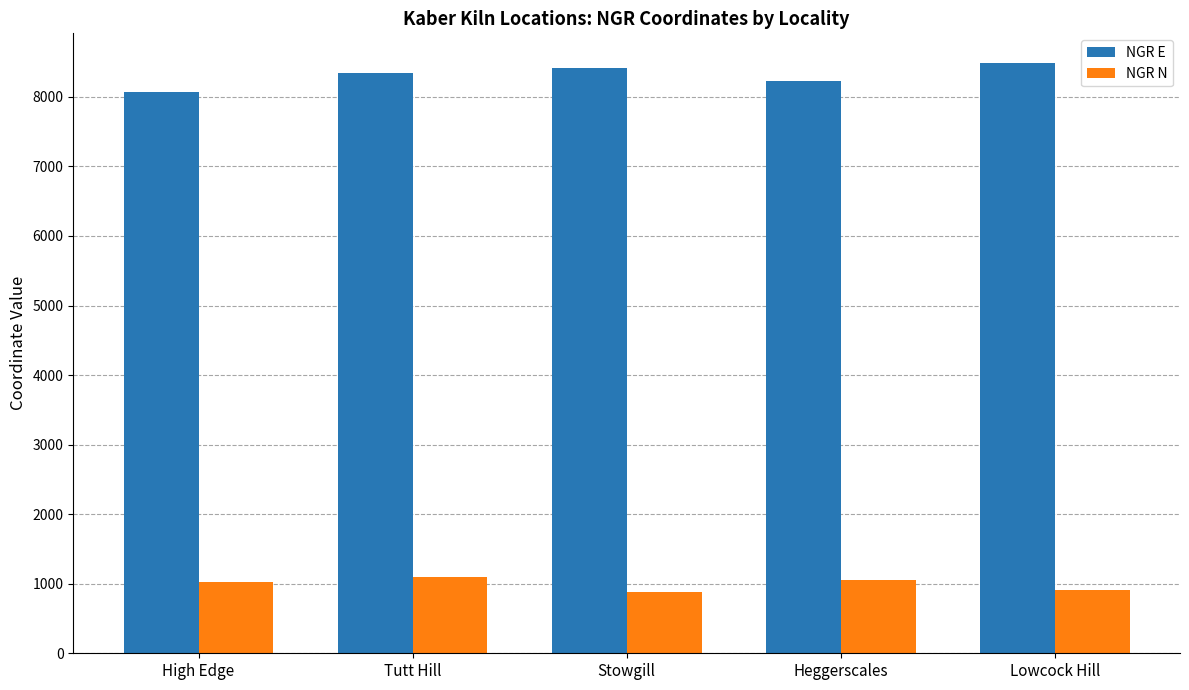

True or false: NGR E has a value of 8489 at Lowcock Hill.

True